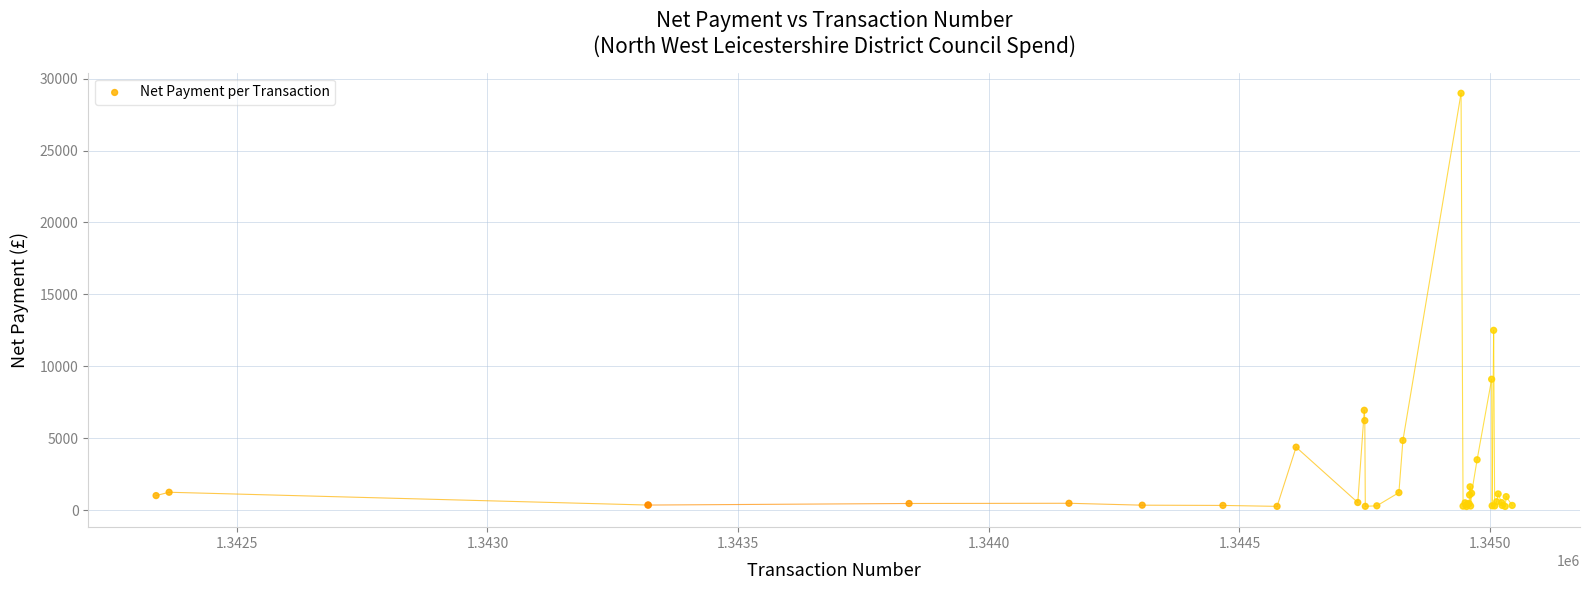

What Y value in the scatter plot is closest to 14616?

12500.0